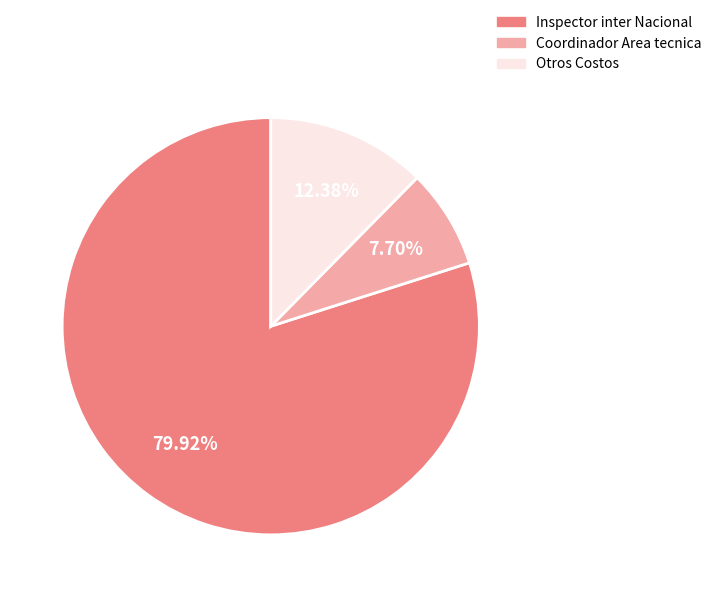

Count the number of slices in the pie.

3